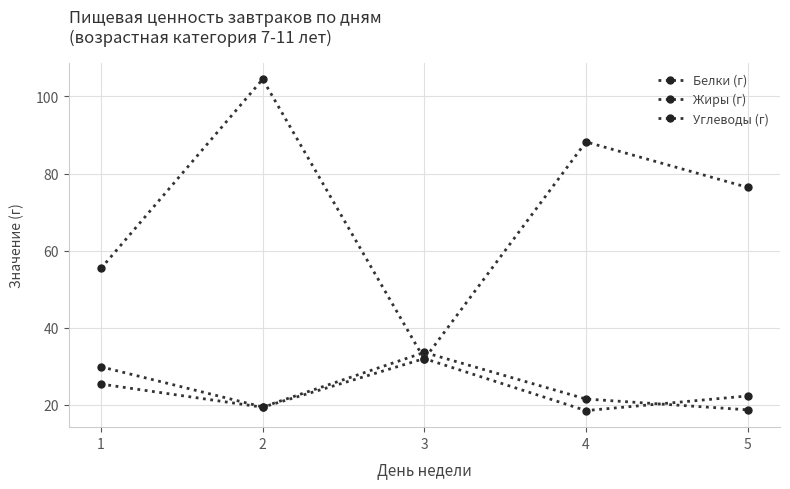

Count the number of data series in this chart.

3